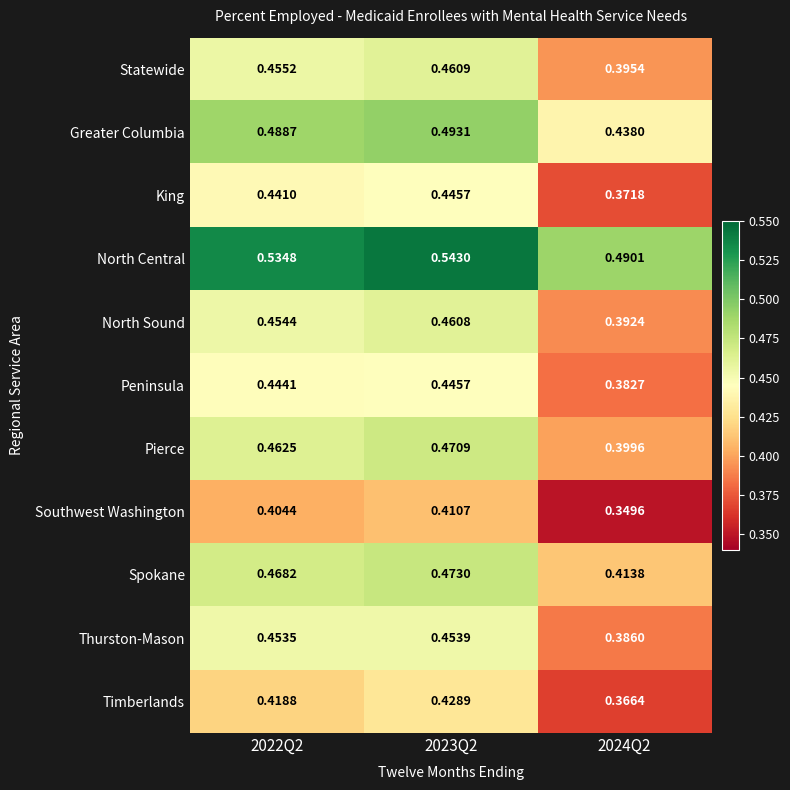

Is the value of Greater Columbia at 2022Q2 greater than the value of Peninsula at 2024Q2?

Yes